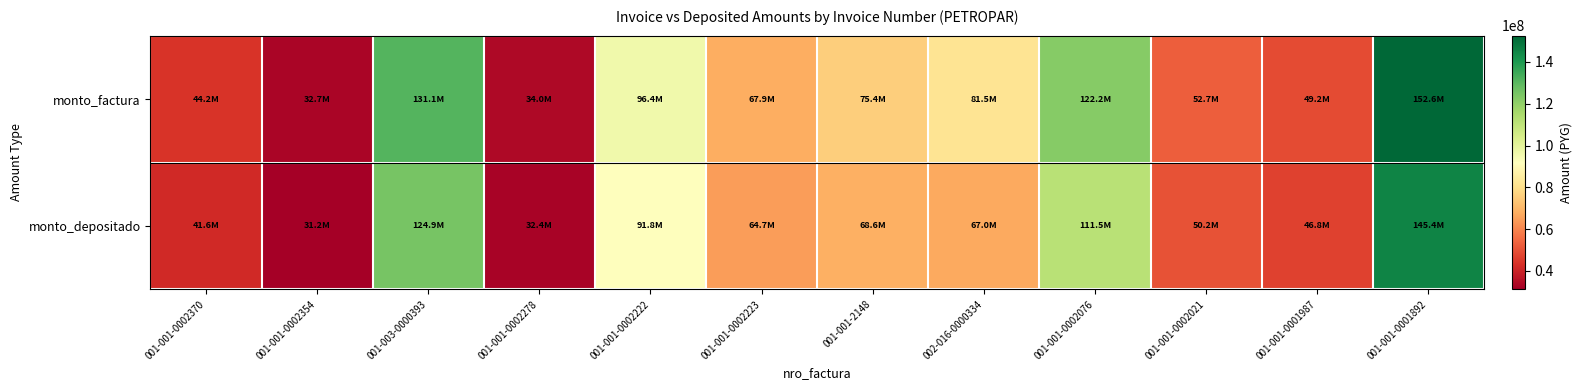

Reading left to right, what are all the values shown in this chart?

monto_factura: 001-001-0002370=44154500	001-001-0002354=32707800	001-003-0000393=131088995	001-001-0002278=33965000	001-001-0002222=96403212	001-001-0002223=67930000	001-001-2148=75427821	002-016-0000334=81516000	001-001-0002076=122158470	001-001-0002021=52659558	001-001-0001987=49182840	001-001-0001892=152616318
monto_depositado: 001-001-0002370=41639796	001-001-0002354=31154958	001-003-0000393=124865387	001-001-0002278=32352470	001-001-0002222=91826354	001-001-0002223=64704942	001-001-2148=68621564	002-016-0000334=67048850	001-001-0002076=111467890	001-001-0002021=50159482	001-001-0001987=46847826	001-001-0001892=145370677